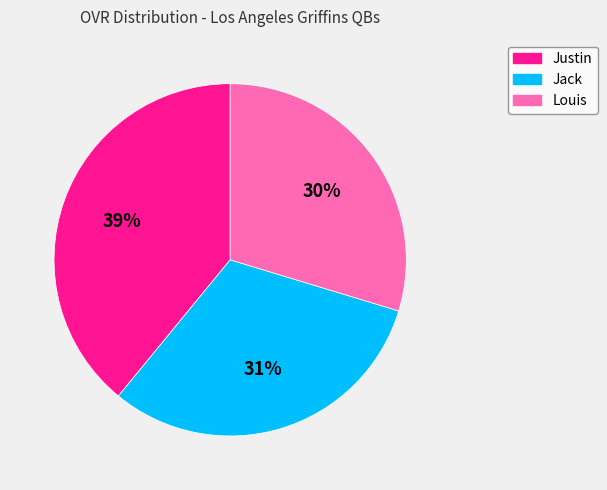

Is there a majority slice in this chart?

No